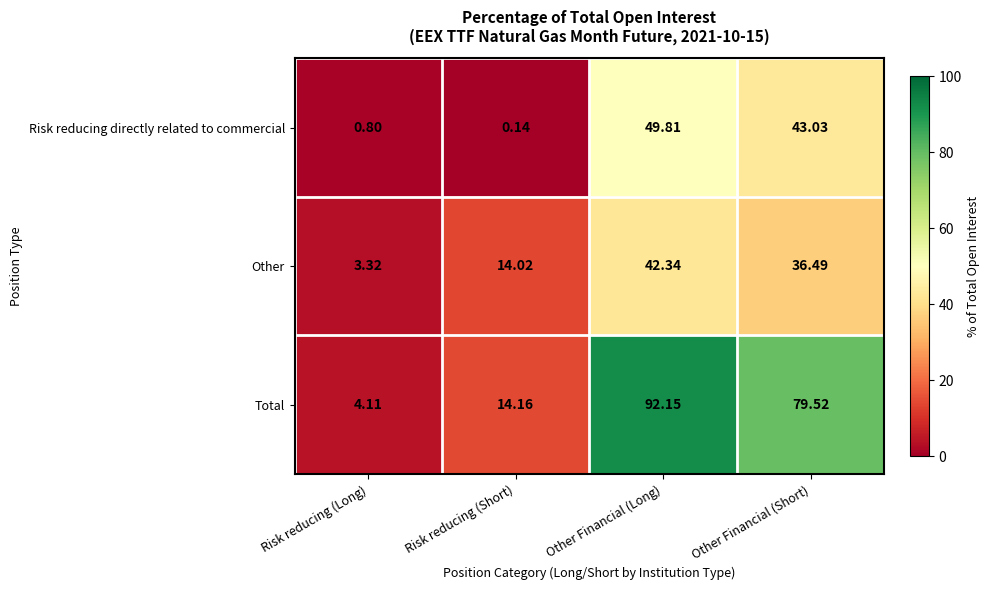

Which series has the widest spread of values?

Total